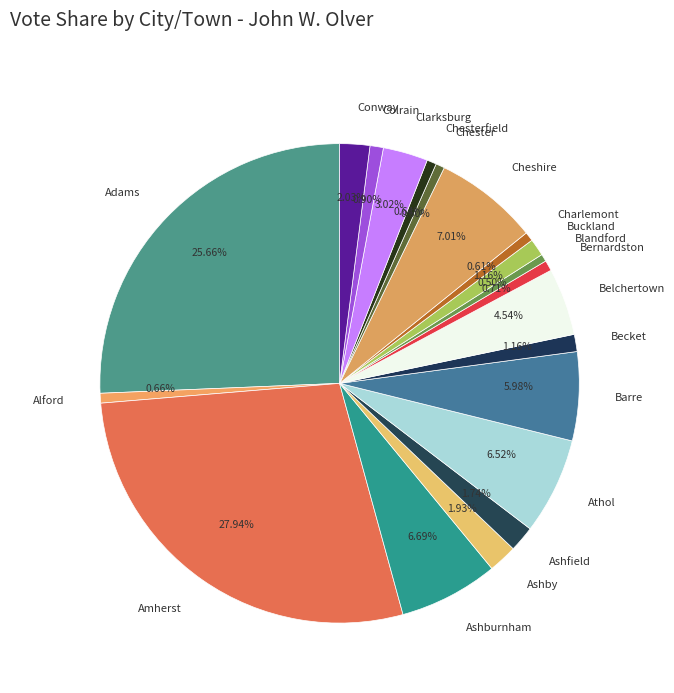

To the nearest percent, what is the difference between the Belchertown and Chester slice percentages?

4%